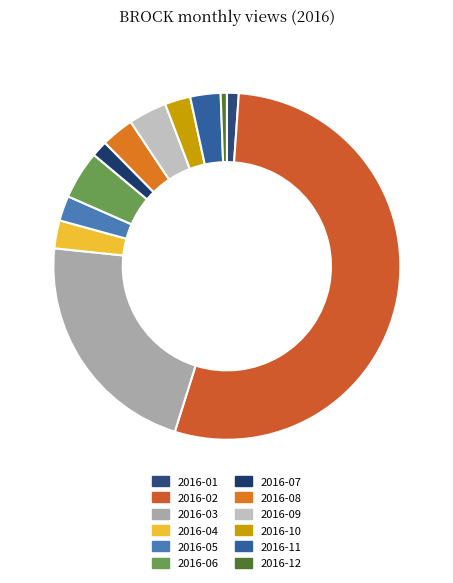

Count the number of slices in the pie.

12